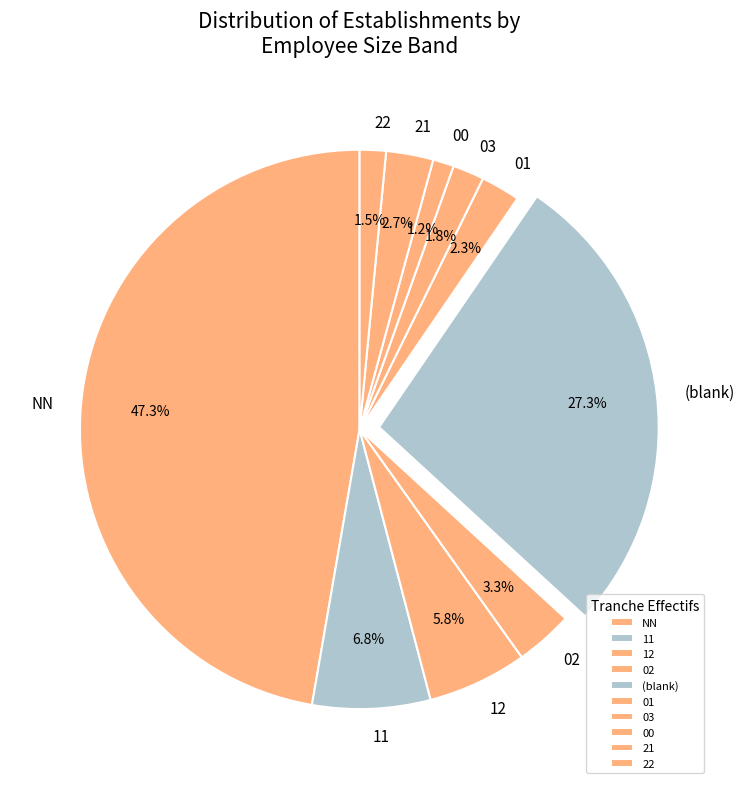

How many slices are in this pie chart?

10